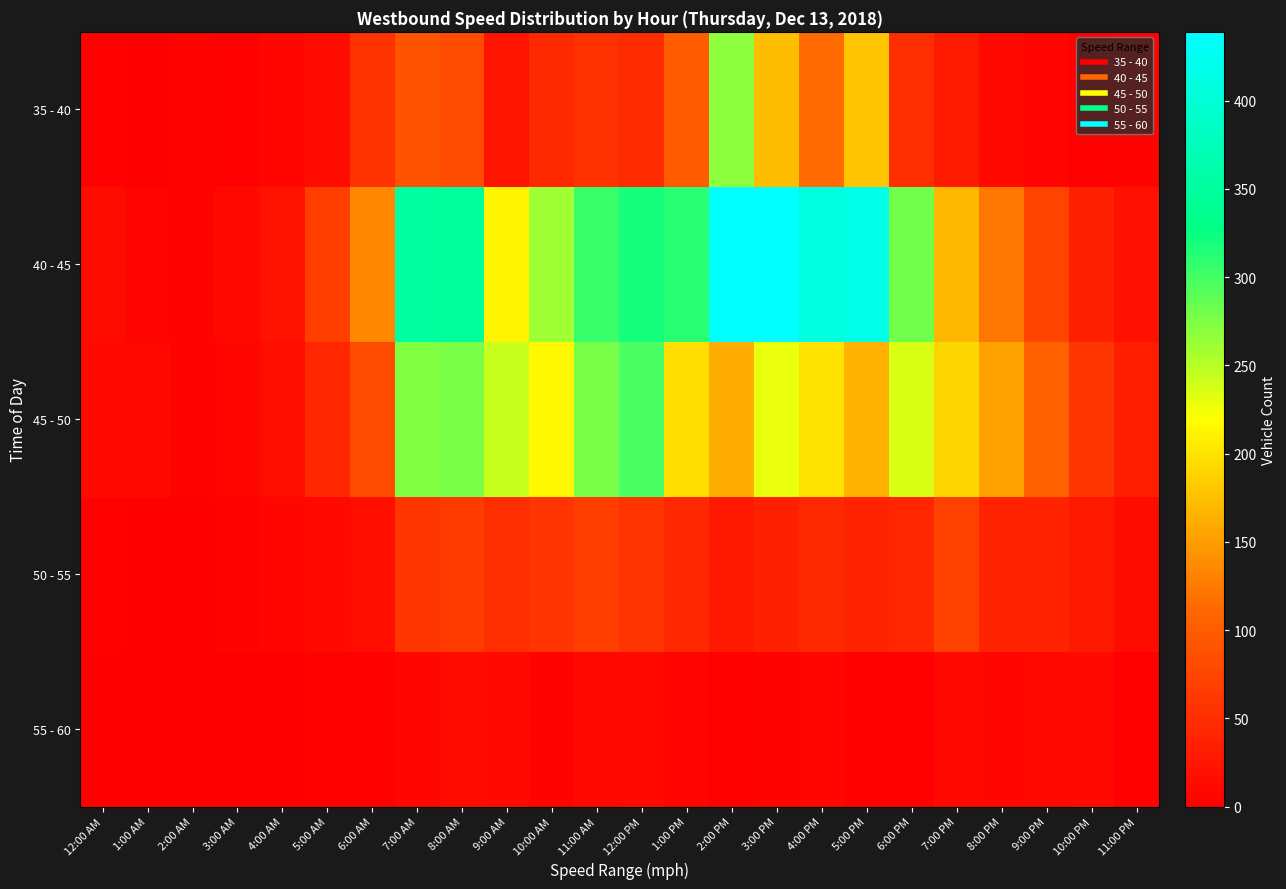

Between 12:00 AM and 4:00 PM, which series saw the biggest shift?

40 - 45